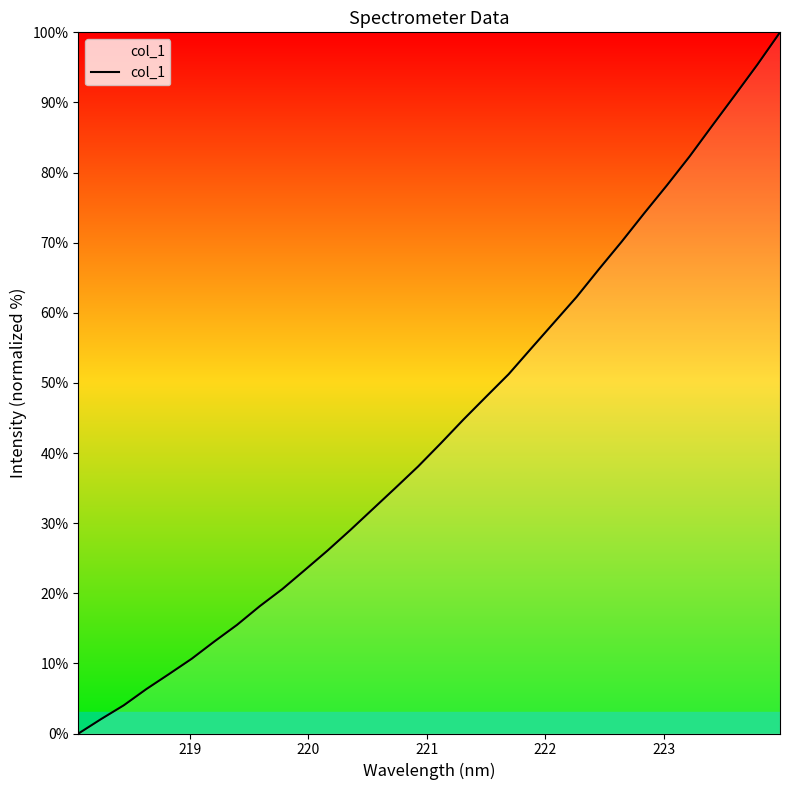

What is the maximum value shown in the chart?

100.0